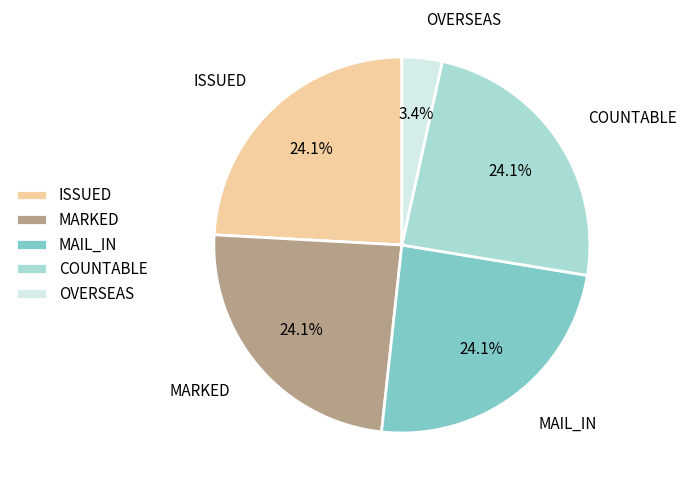

Which category has the smallest portion of the pie?

OVERSEAS